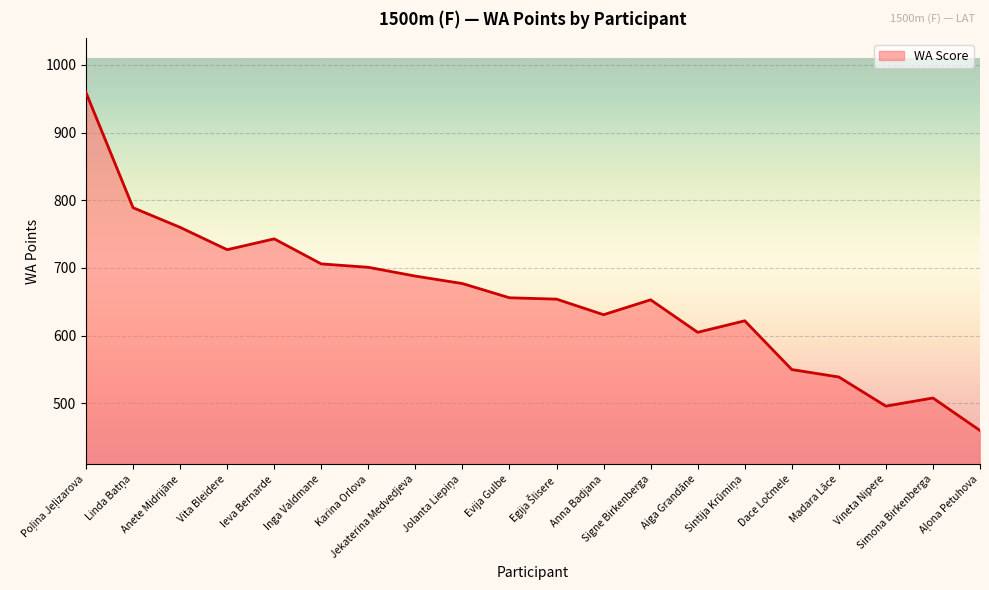

What is the sum of the values at Evija Gulbe and Inga Valdmane?

1362